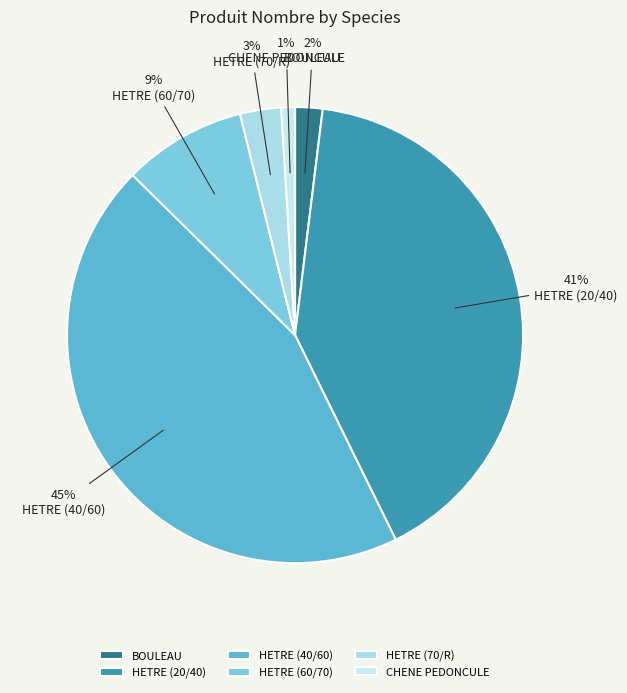

Is it true that HETRE (20/40) is 41% of the pie?

True